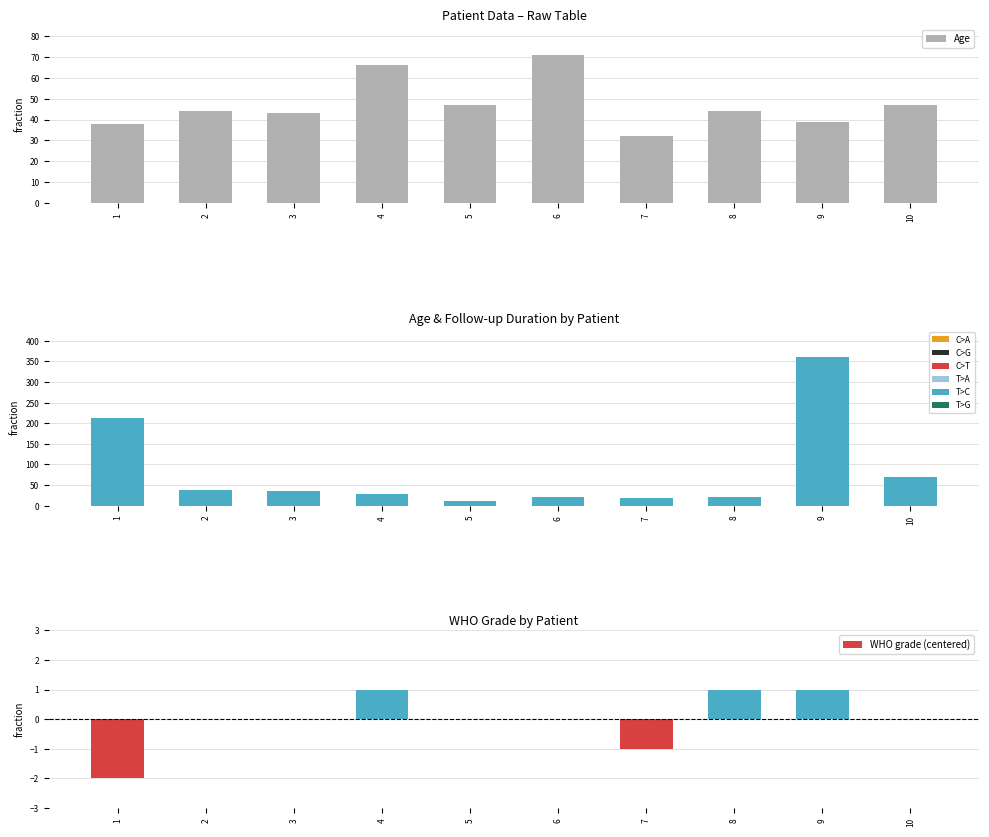

At which label does Age first exceed 44?

4